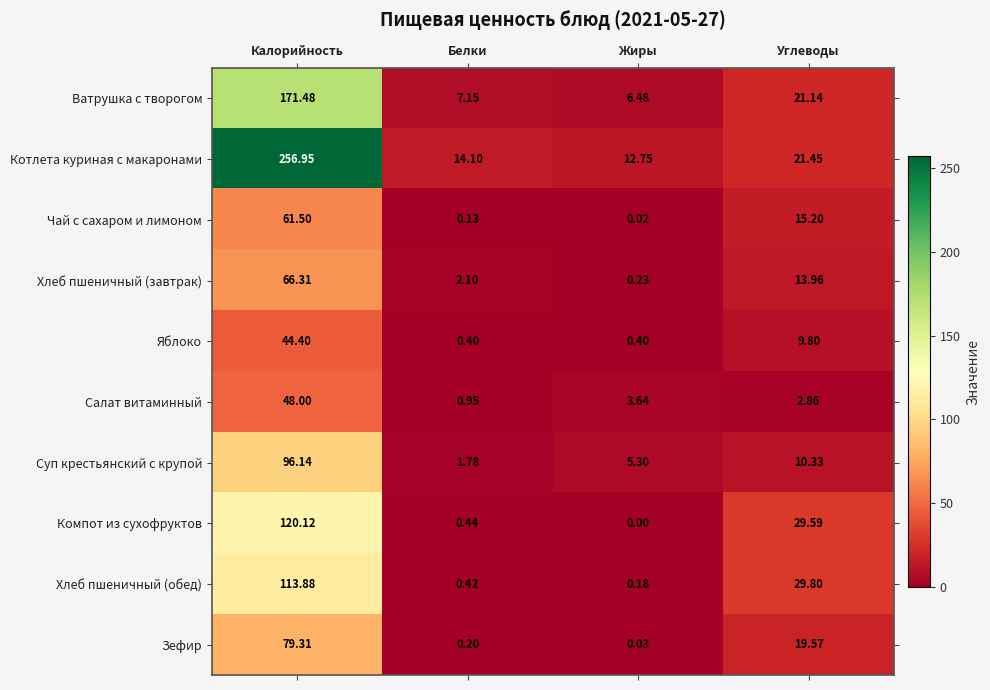

List the series in order of their peak value, highest first.

Котлета куриная с макаронами, Ватрушка с творогом, Компот из сухофруктов, Хлеб пшеничный (обед), Суп крестьянский с крупой, Зефир, Хлеб пшеничный (завтрак), Чай с сахаром и лимоном, Салат витаминный, Яблоко